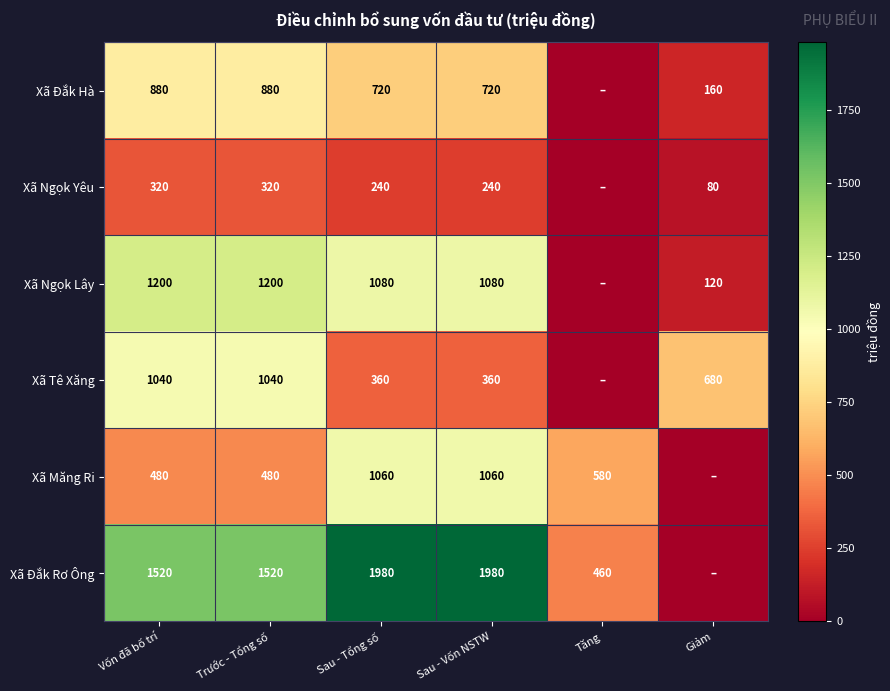

What is the sum of the Xã Đắk Rơ Ông values at Tăng and Vốn đã bố trí?

1980